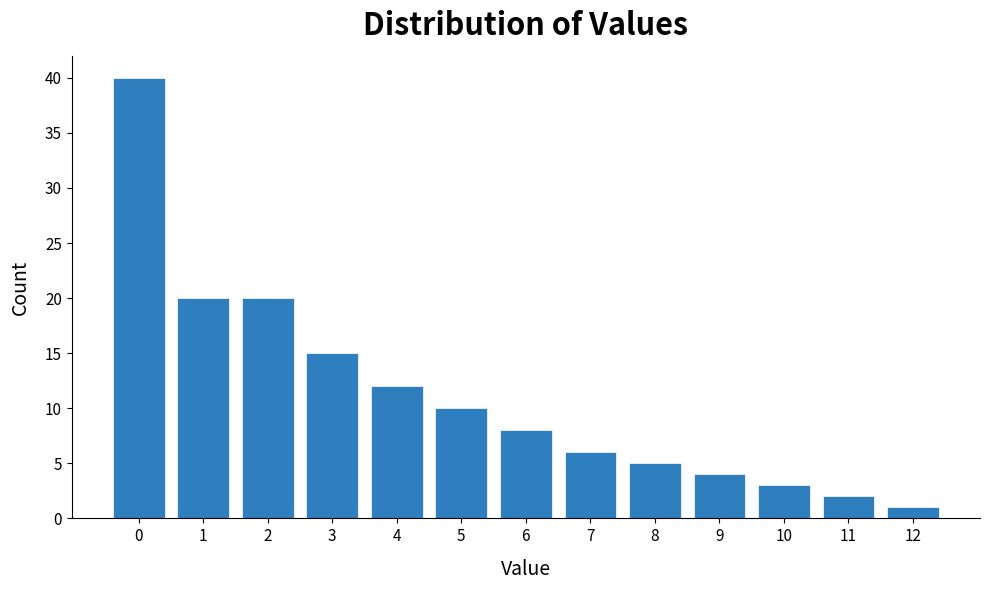

Reading left to right, extract all data points from this chart.

0=40	1=20	2=20	3=15	4=12	5=10	6=8	7=6	8=5	9=4	10=3	11=2	12=1